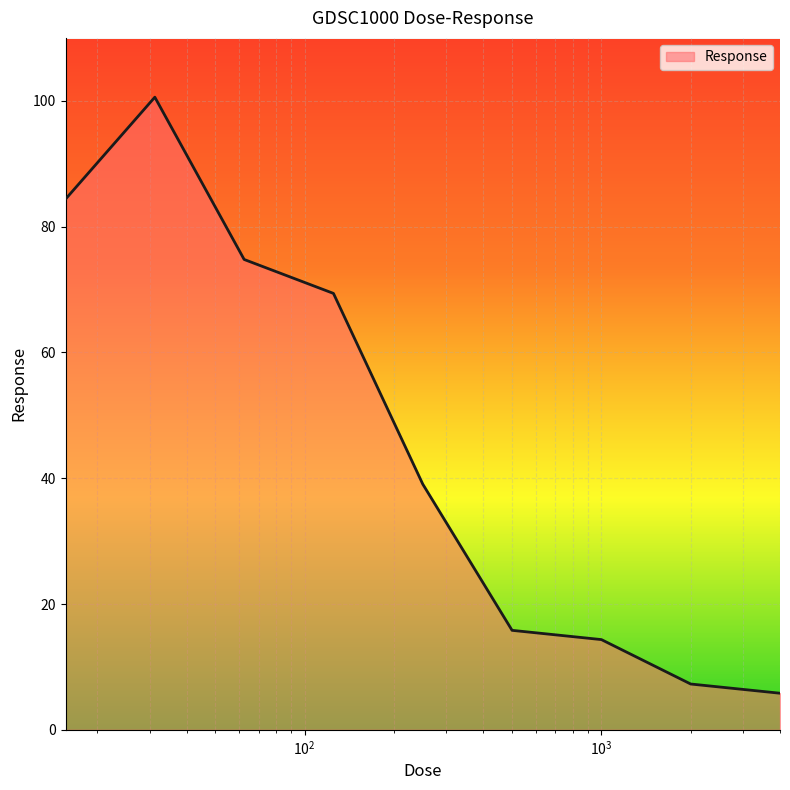

Reading left to right, what are all the values shown in this chart?

84.4	100.6	74.8	69.4	39.1	15.8	14.3	7.3	5.8